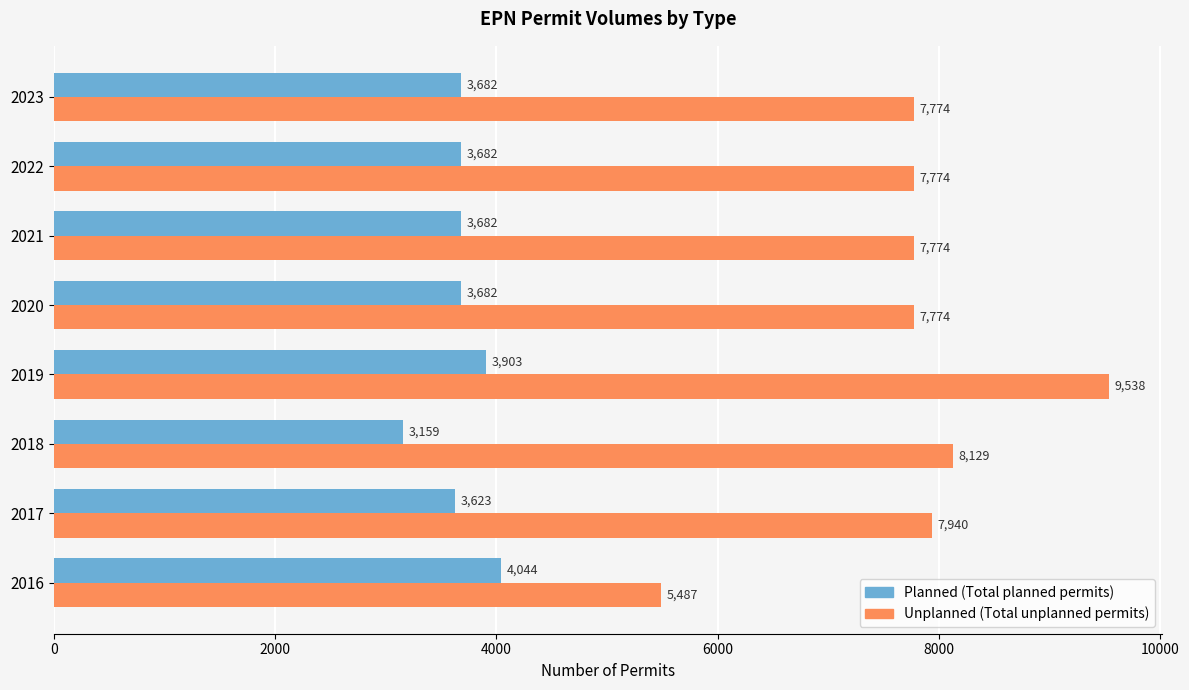

Which series has the largest range (max minus min)?

Unplanned (Total unplanned permits)